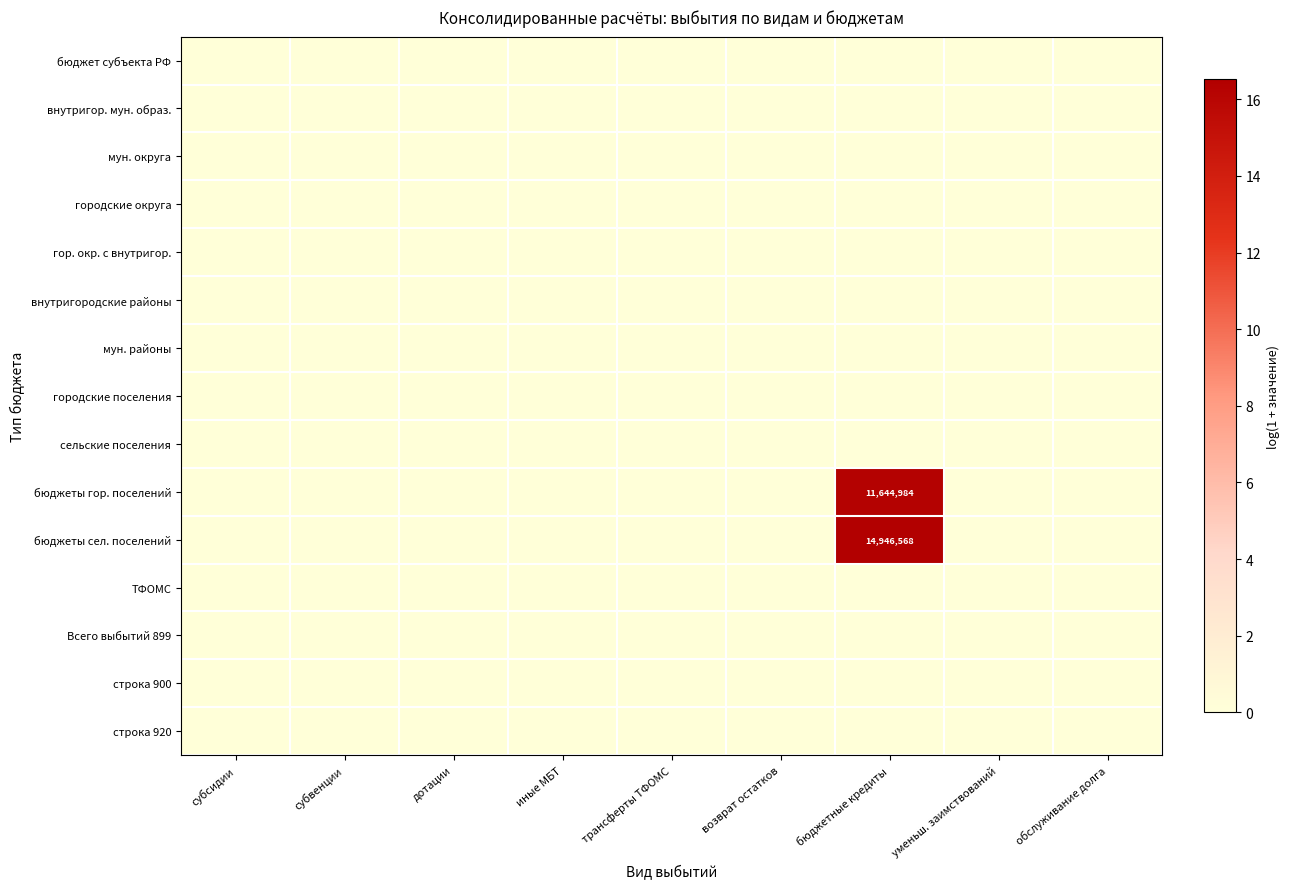

Which series changed the most between возврат остатков and обслуживание долга?

бюджет субъекта РФ